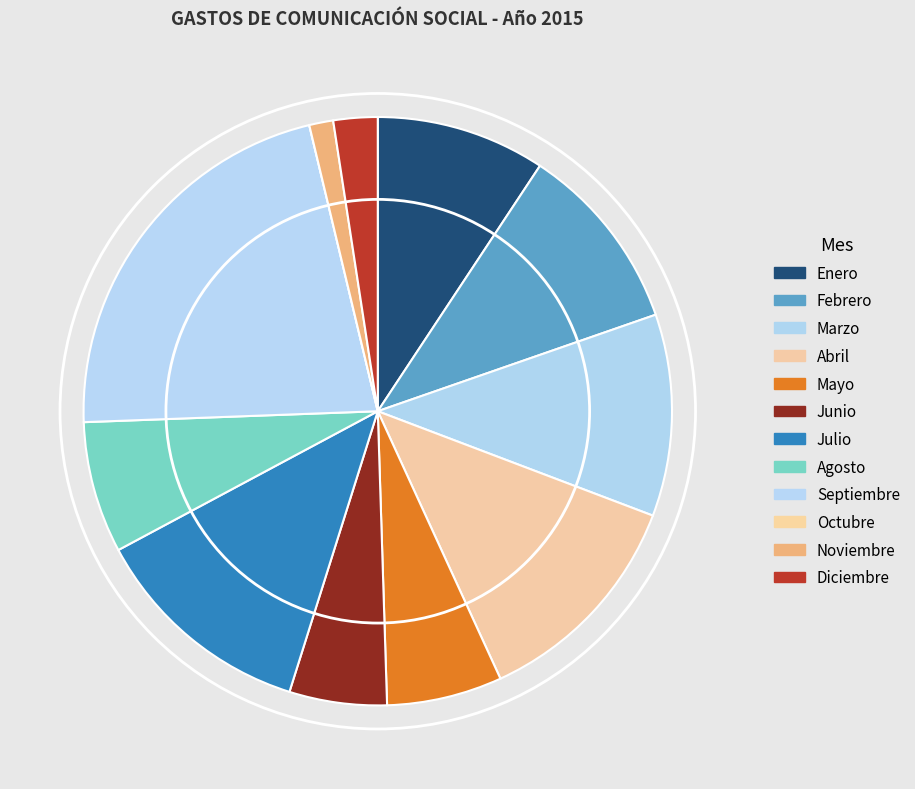

What is the change in value from Enero to Mayo?

-21756.2